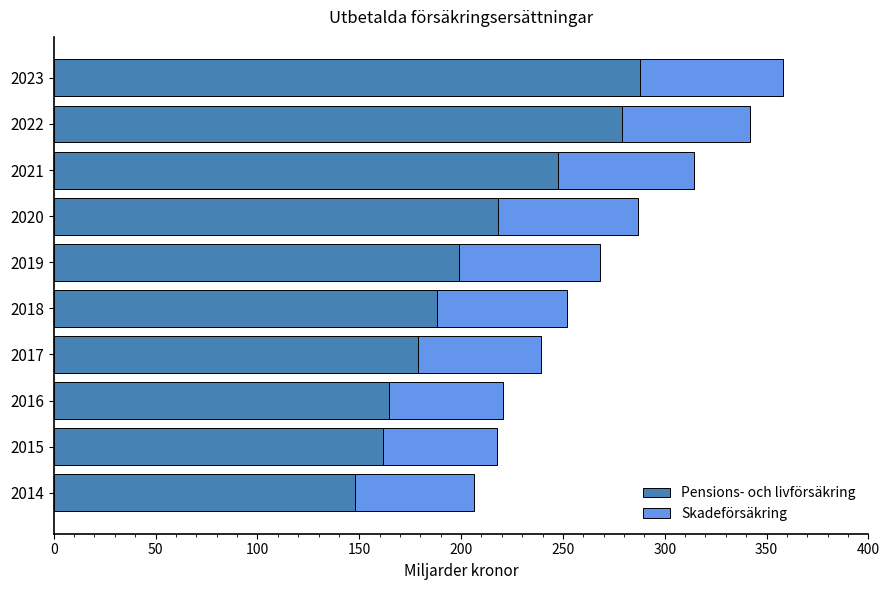

What is the average value of the Pensions- och livförsäkring series?

207.3